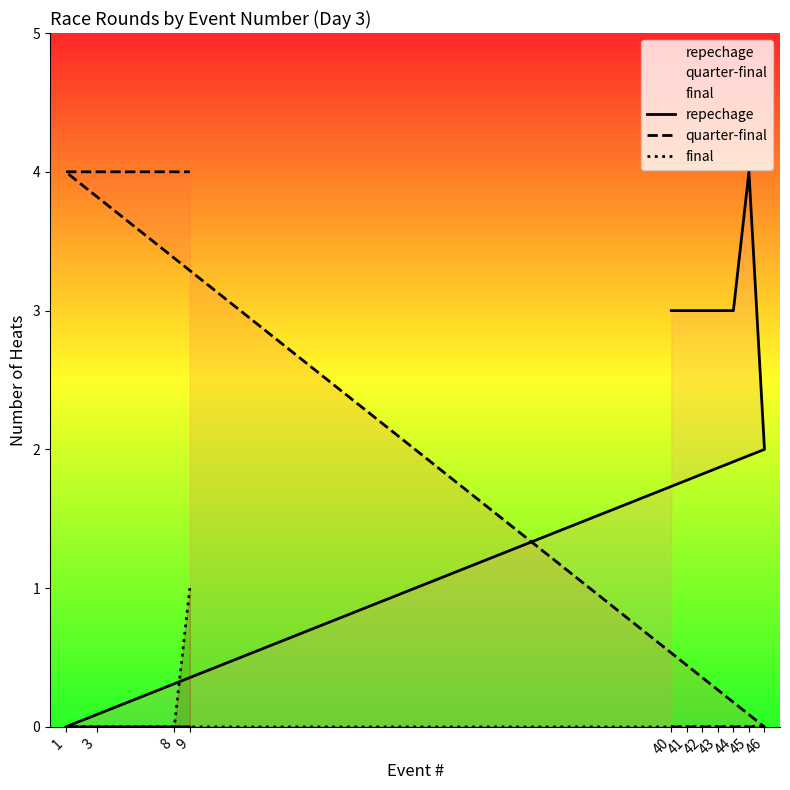

Which has a higher value, 46 or 43?

43